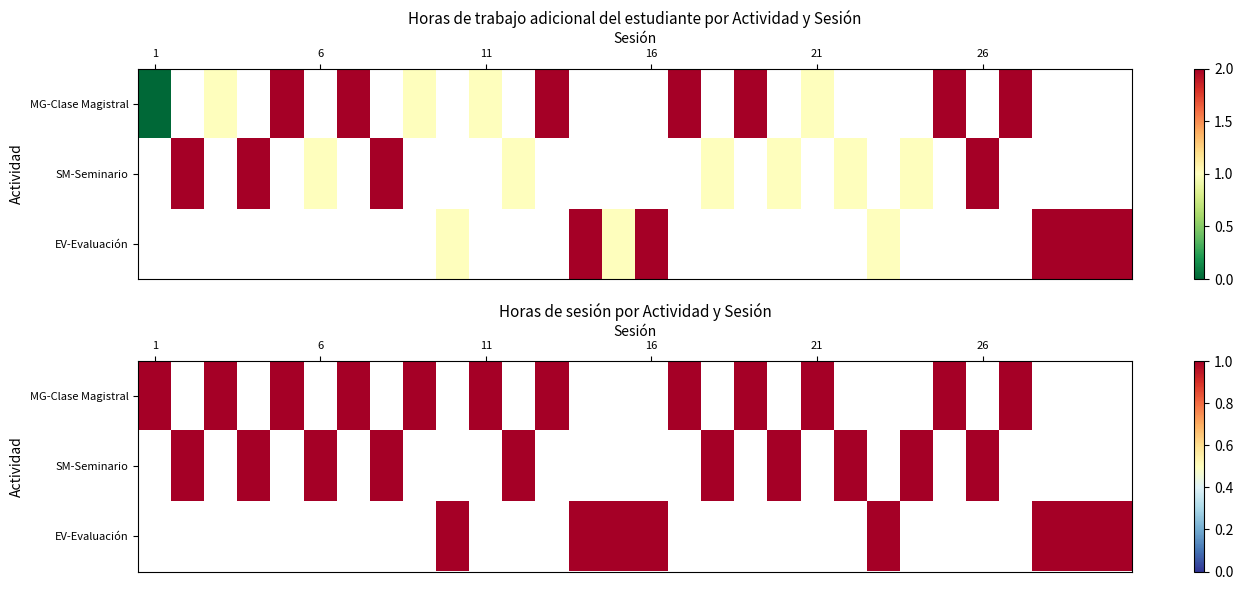

At 2, list the series in order from smallest to largest.

EV-Evaluación, MG-Clase Magistral, SM-Seminario